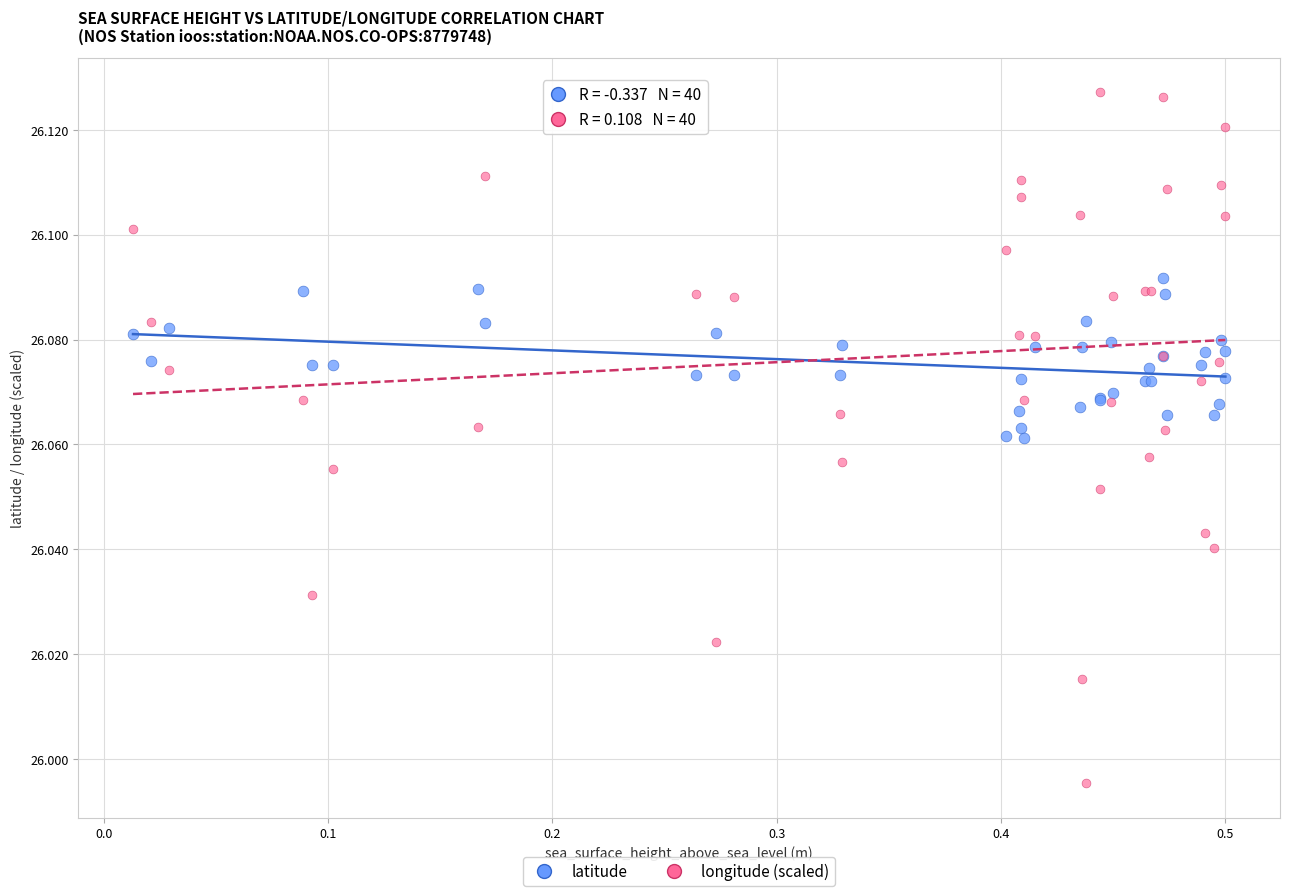

What is the X range (max minus min) for the scatter plot?

0.5